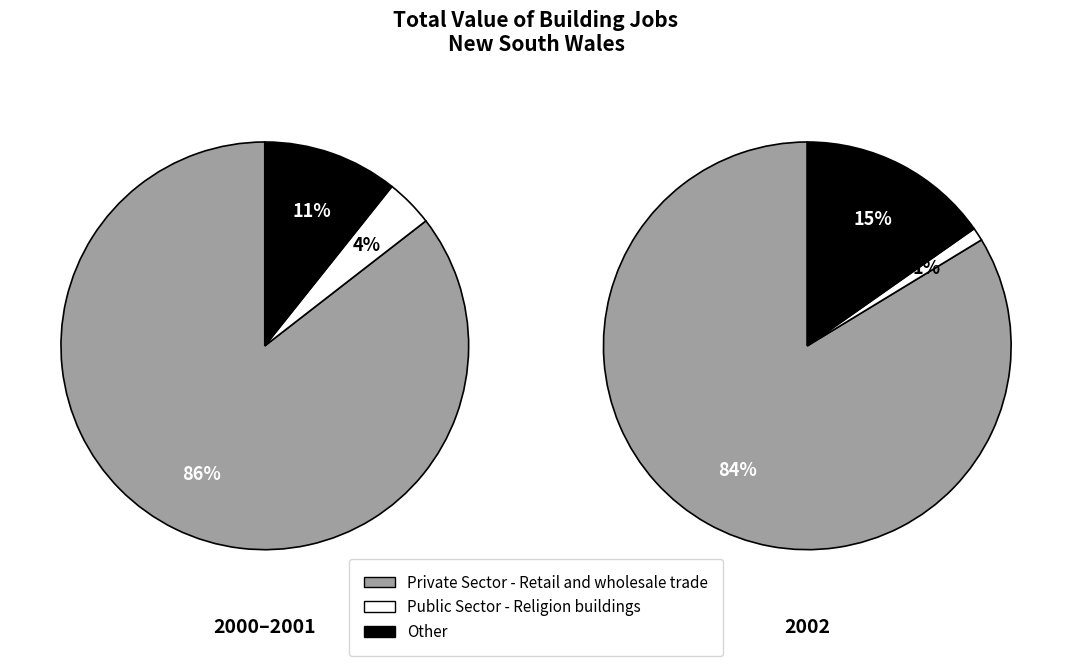

The 2002-11 slice represents 1% of the pie. True or false?

False